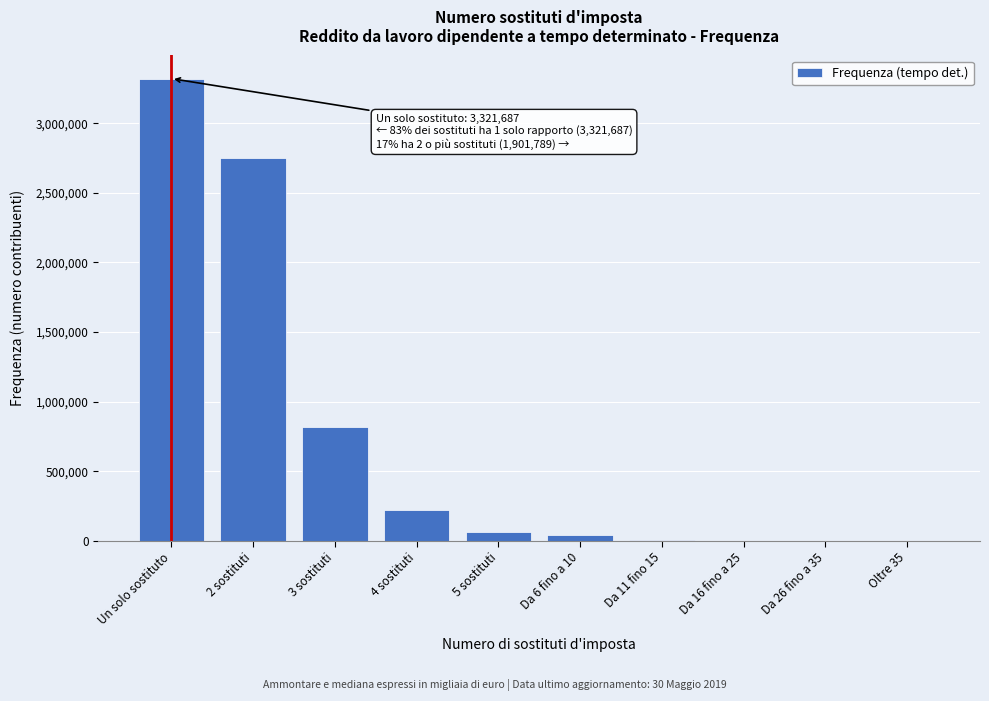

Which label corresponds to the largest value in the chart?

Un solo sostituto